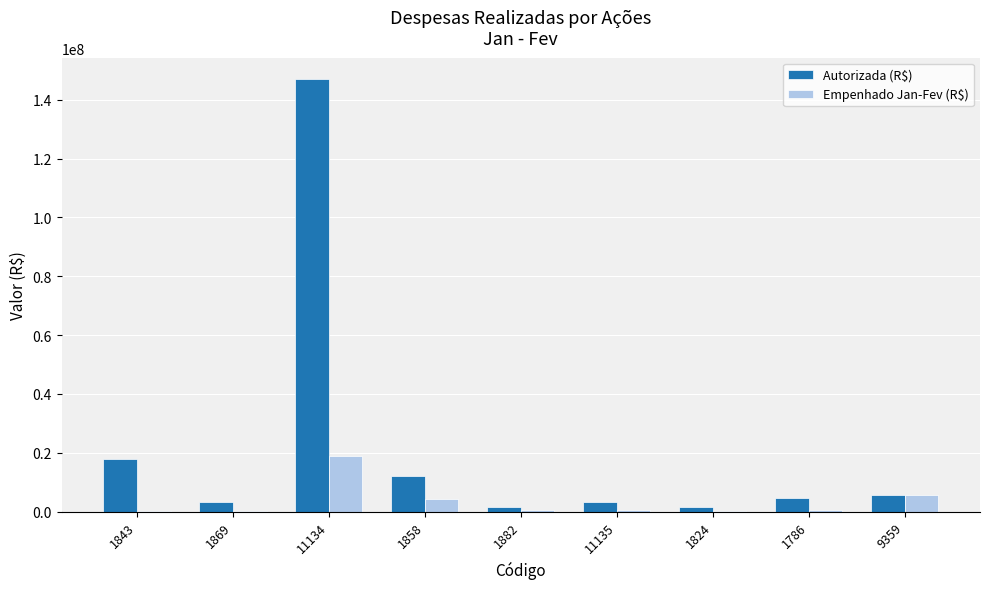

How many data points does each series have?

9